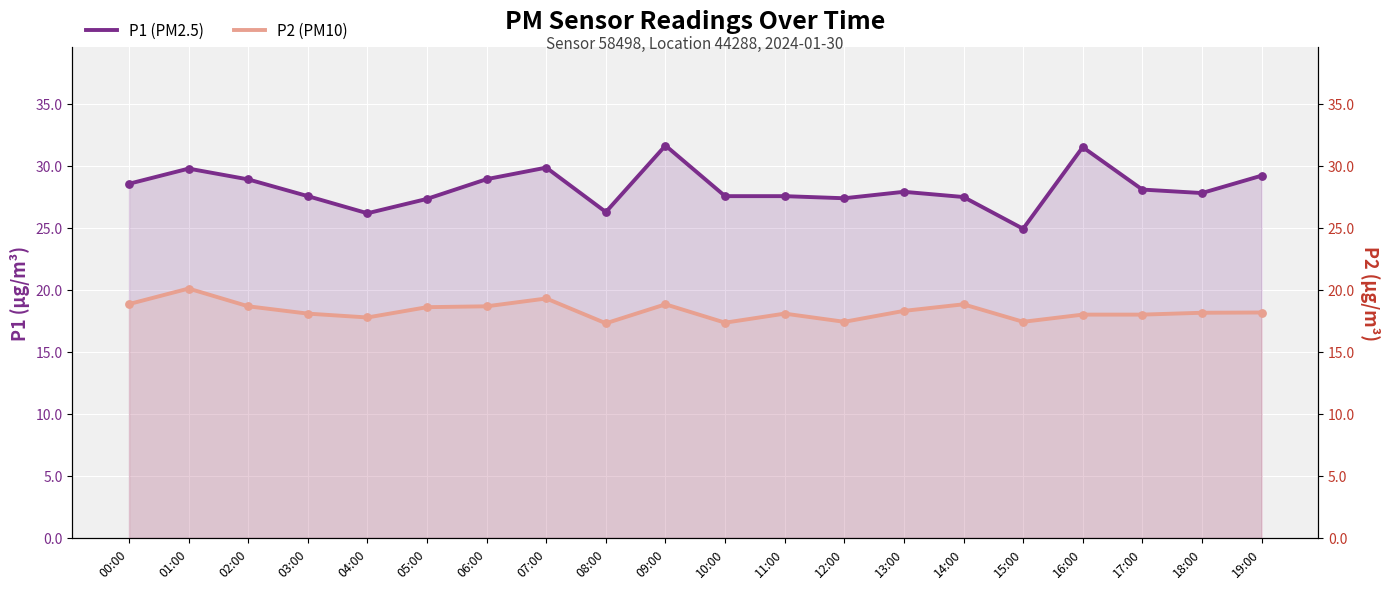

Which series contains the highest Y value?

P1 (PM2.5)